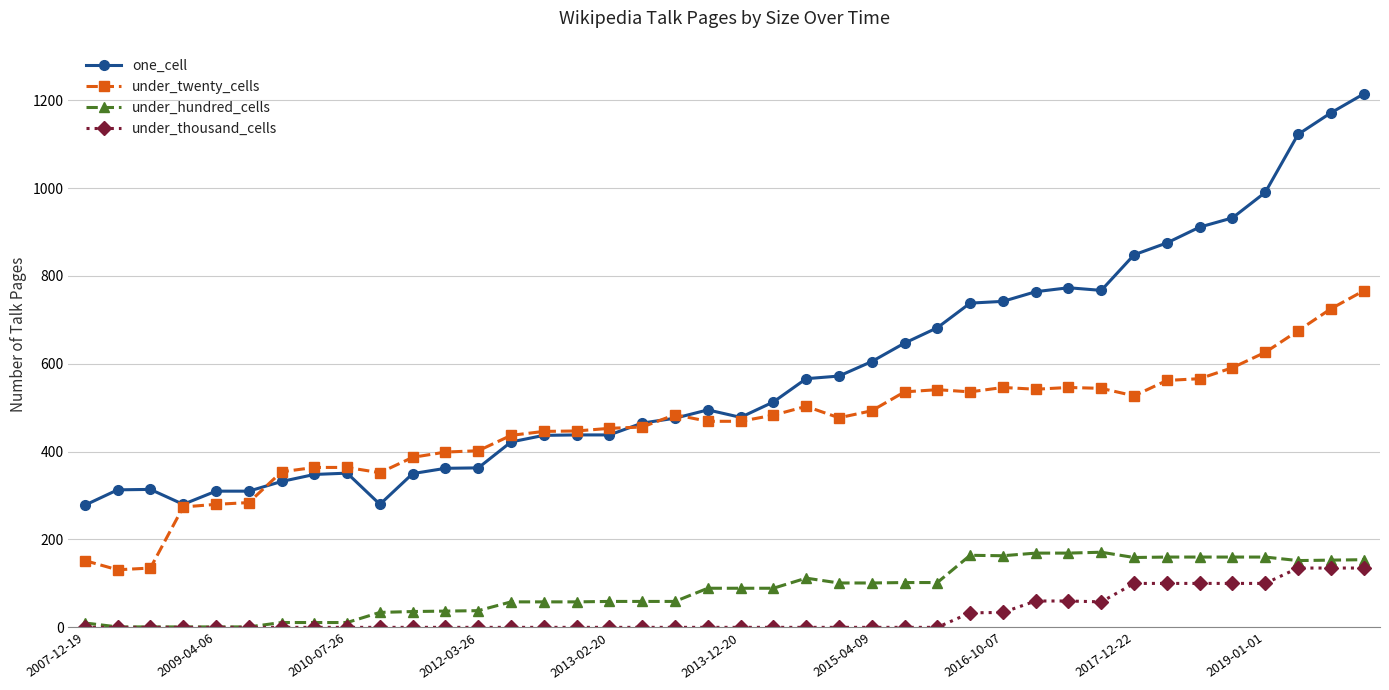

What is the greatest value displayed?

1214